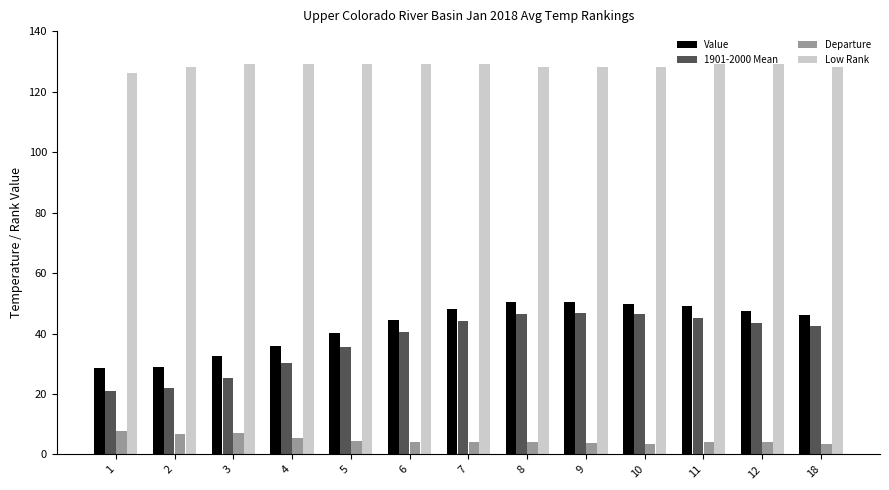

What is the average value of the Departure series?

4.8